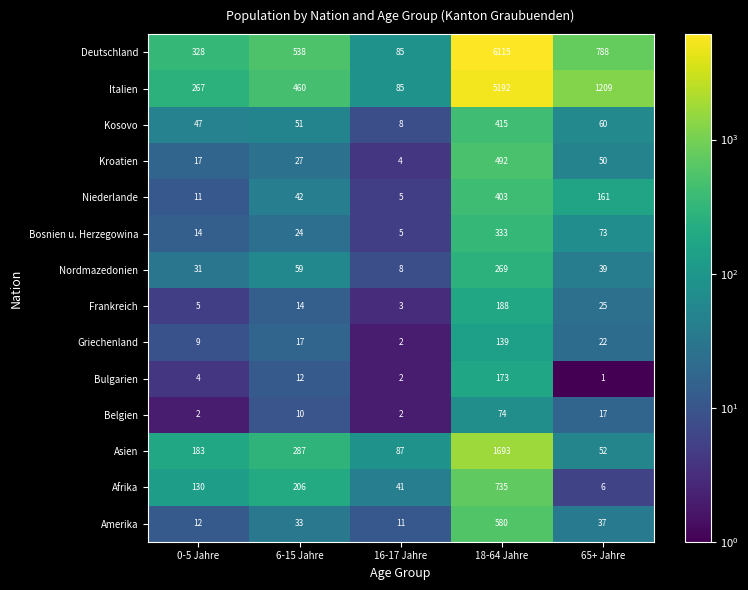

Between 16-17 Jahre and 65+ Jahre, which series saw the biggest shift?

Italien